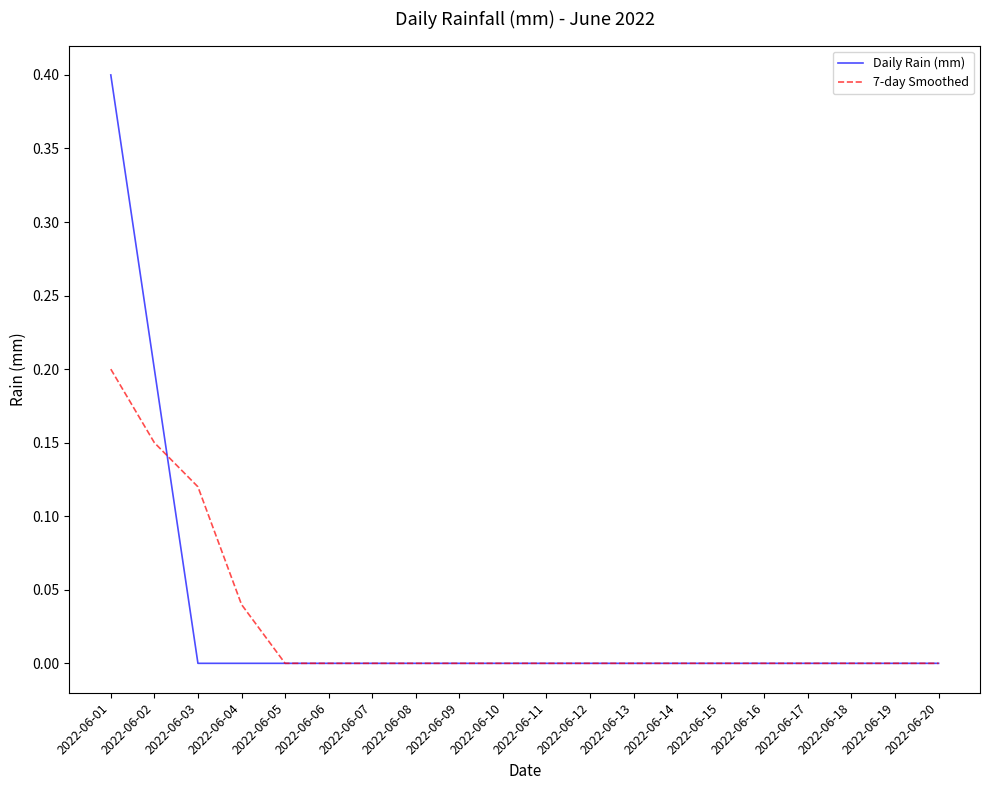

At which label does Daily Rain (mm) reach its peak?

2022-06-01